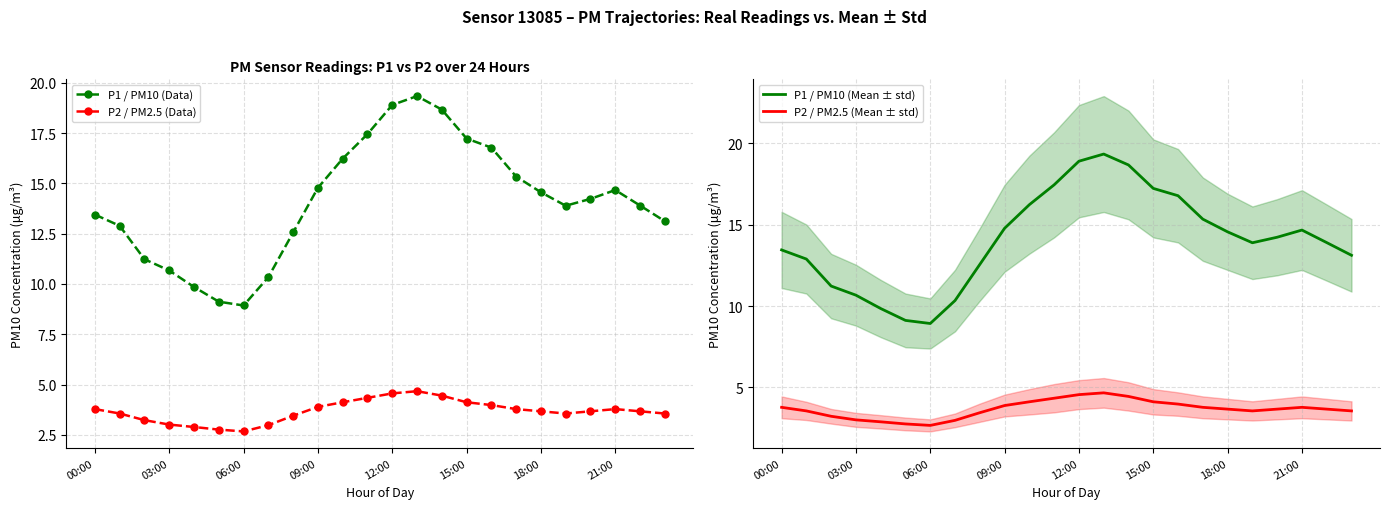

Where is P1 / PM10 (Data) nearest to the value 14?

22